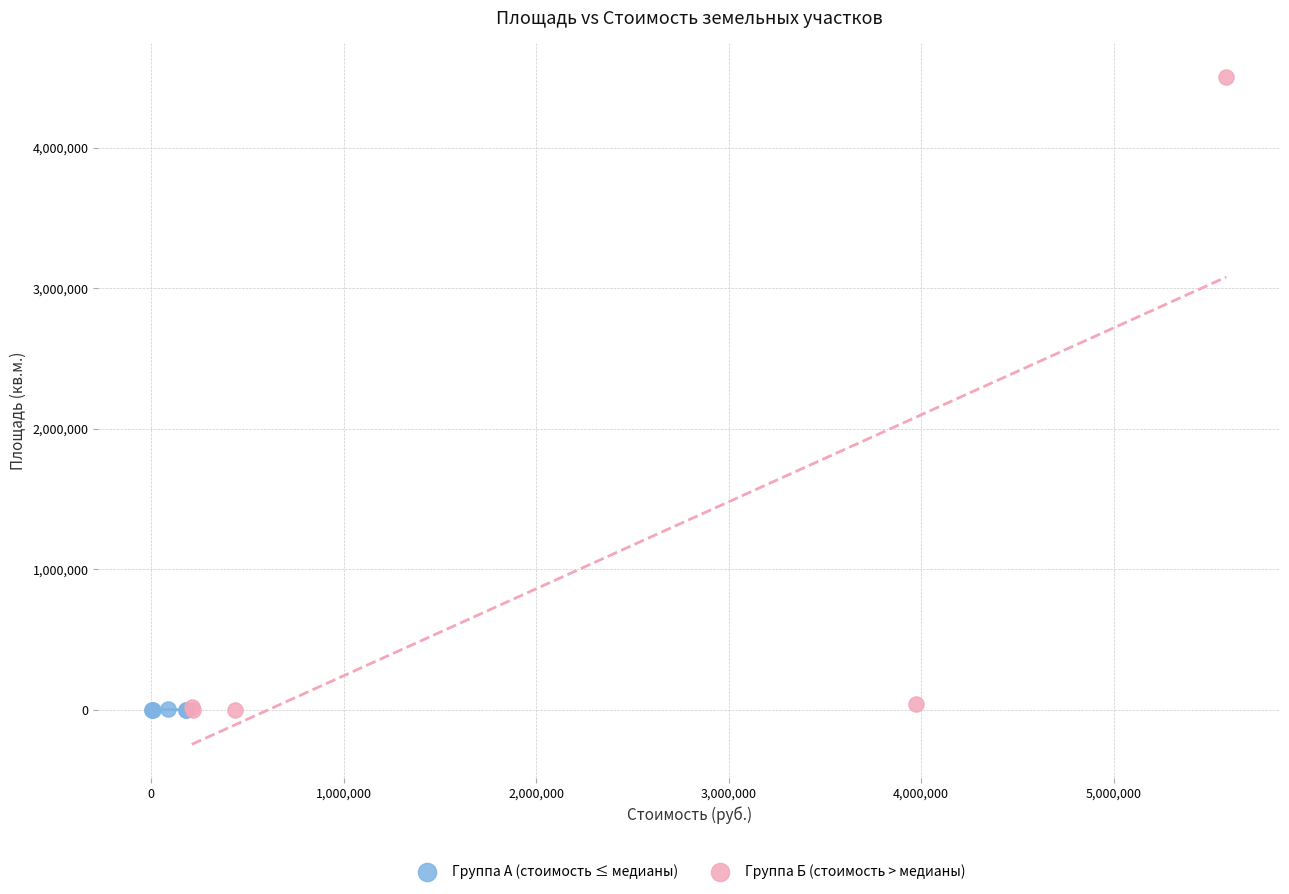

Which series contains the highest Y value?

Группа Б (стоимость > медианы)